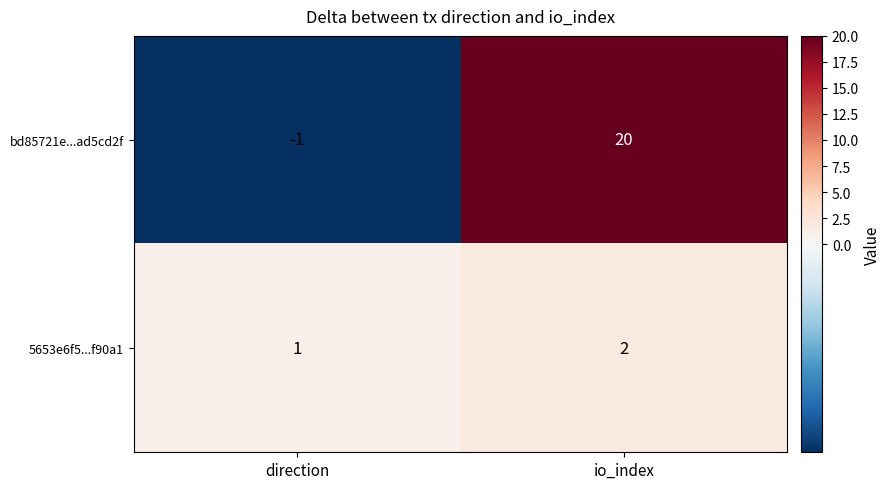

At io_index, list the series in order from smallest to largest.

5653e6f5...f90a1, bd85721e...ad5cd2f